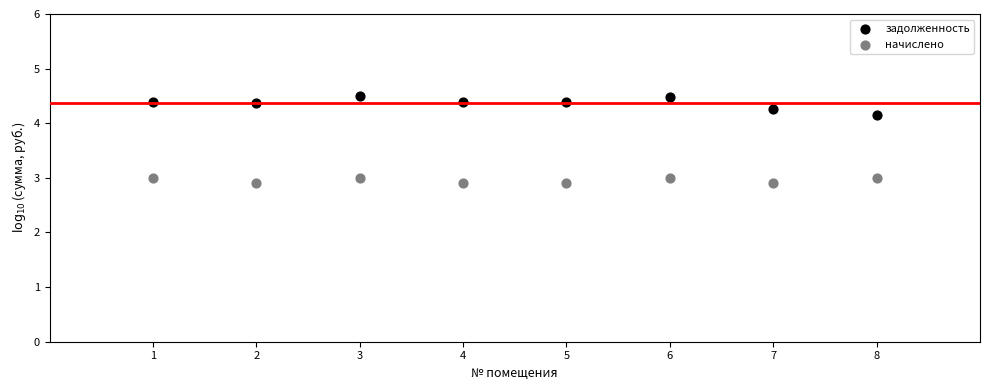

In the задолженность series, what Y value is closest to 4?

4.1